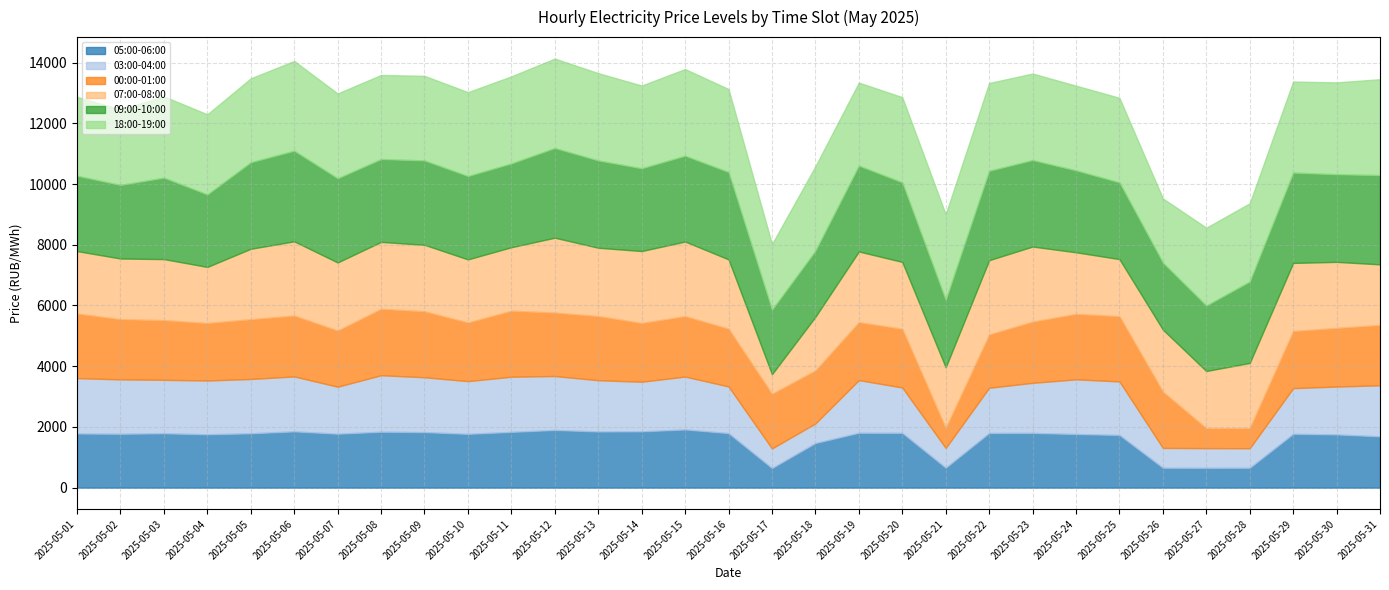

Is it true that 07:00-08:00 equals 544.0 at 2025-05-22?

False